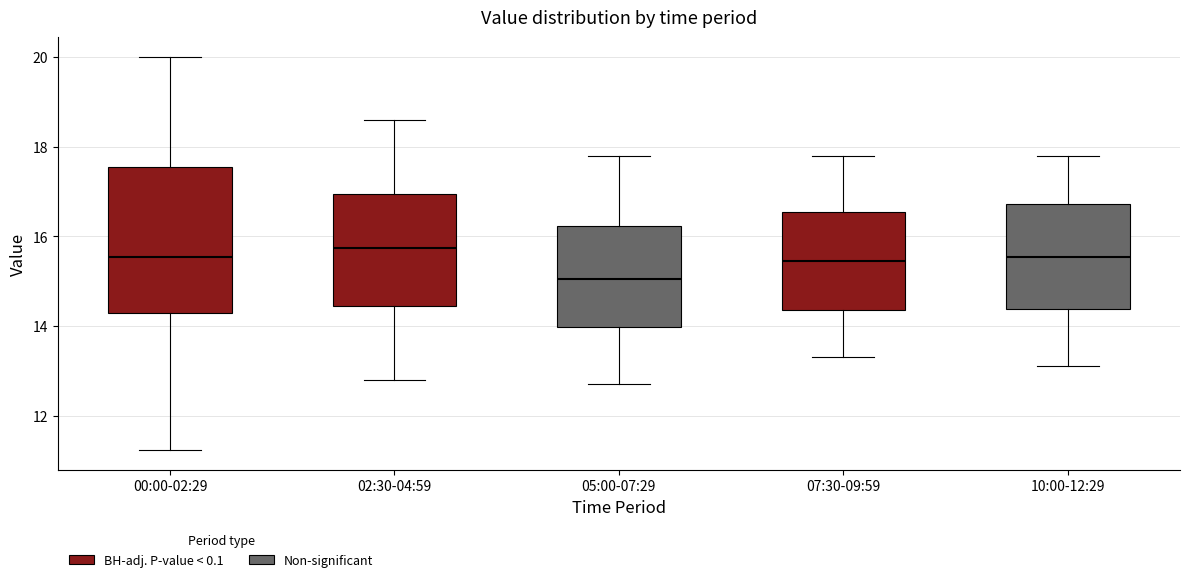

Reading left to right, read every box against the y-axis: the position of its median line, the range the box covers, and the ends of its whiskers. The values are not printed on the chart, so give them approximately, as read against the axis.

00:00-02:29: median 15.6, box 14.2 to 17.6, whiskers 11.2 to 20.0
02:30-04:59: median 15.8, box 14.4 to 17.0, whiskers 12.8 to 18.6
05:00-07:29: median 15.0, box 14.0 to 16.2, whiskers 12.8 to 17.8
07:30-09:59: median 15.4, box 14.4 to 16.6, whiskers 13.4 to 17.8
10:00-12:29: median 15.6, box 14.4 to 16.8, whiskers 13.2 to 17.8